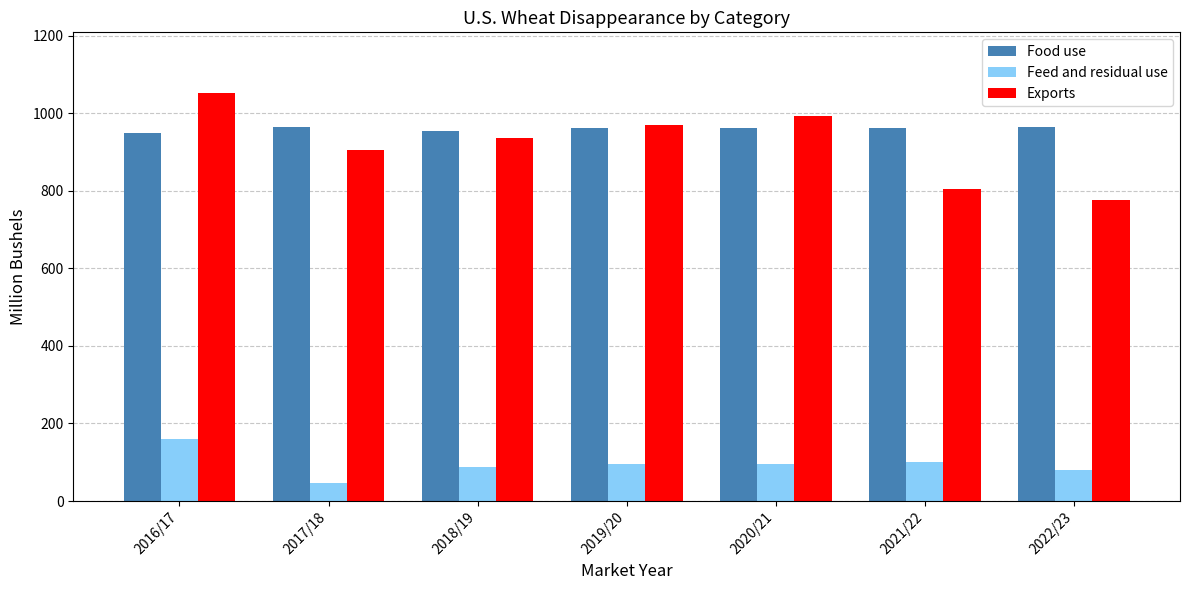

Rank the series by their maximum value, from highest to lowest.

Exports, Food use, Feed and residual use